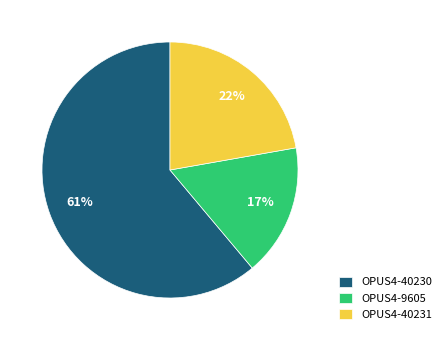

True or false: OPUS4-40230 accounts for 61% of the total.

True